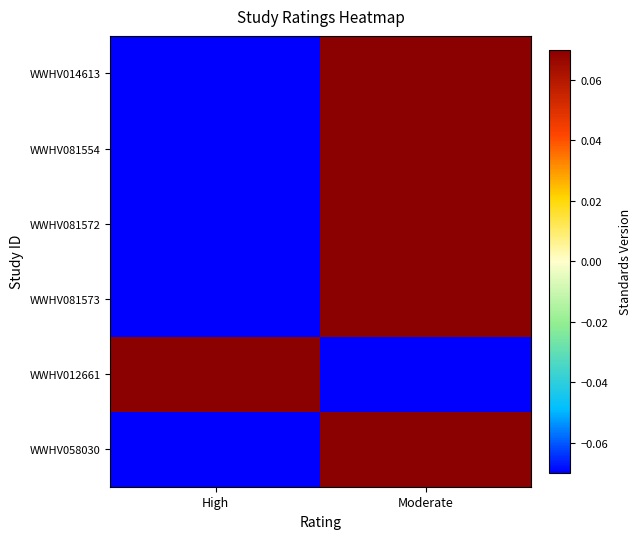

What is the difference between the highest and lowest values at High?

0.1